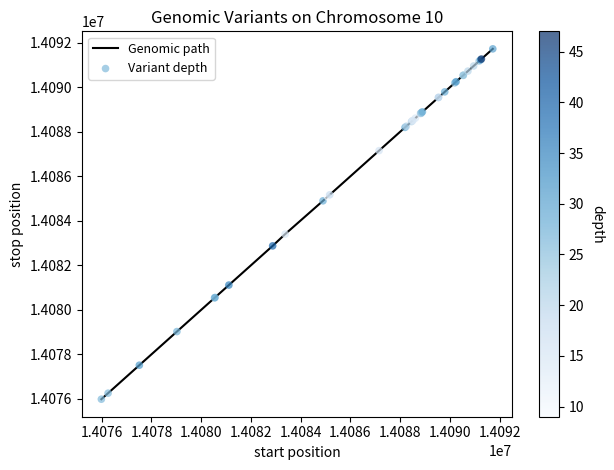

What is the difference between the maximum and minimum values?

15744